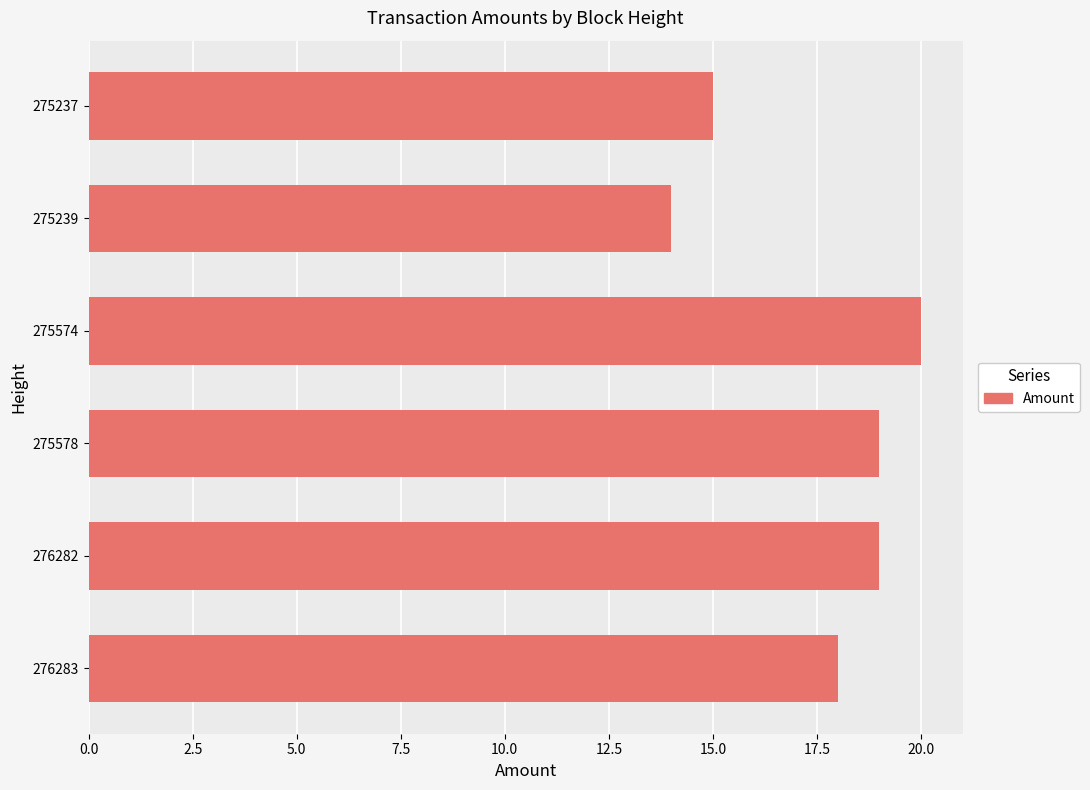

At which label is the value closest to 17?

276283